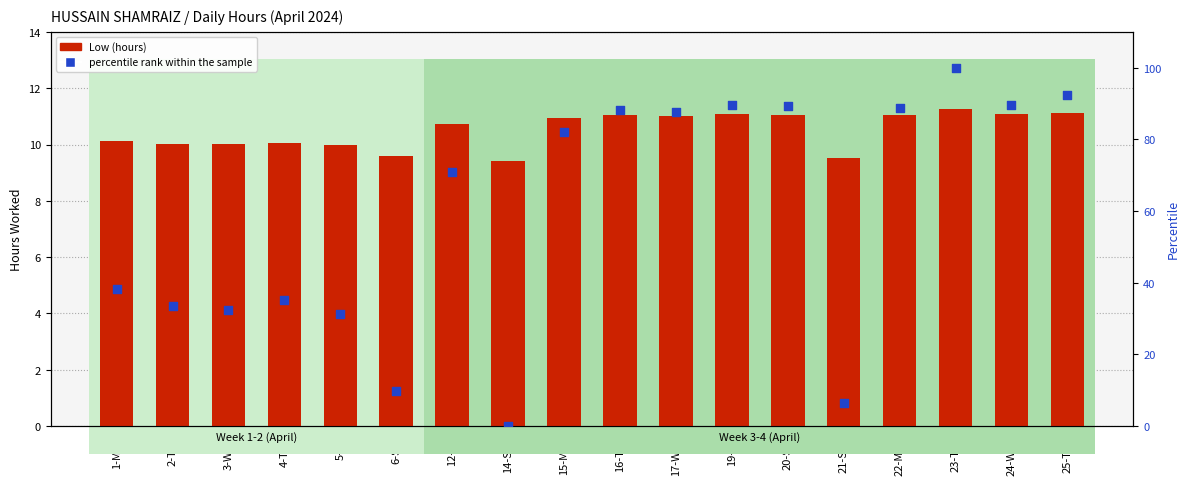

Which series has the largest total across all categories?

percentile rank within the sample